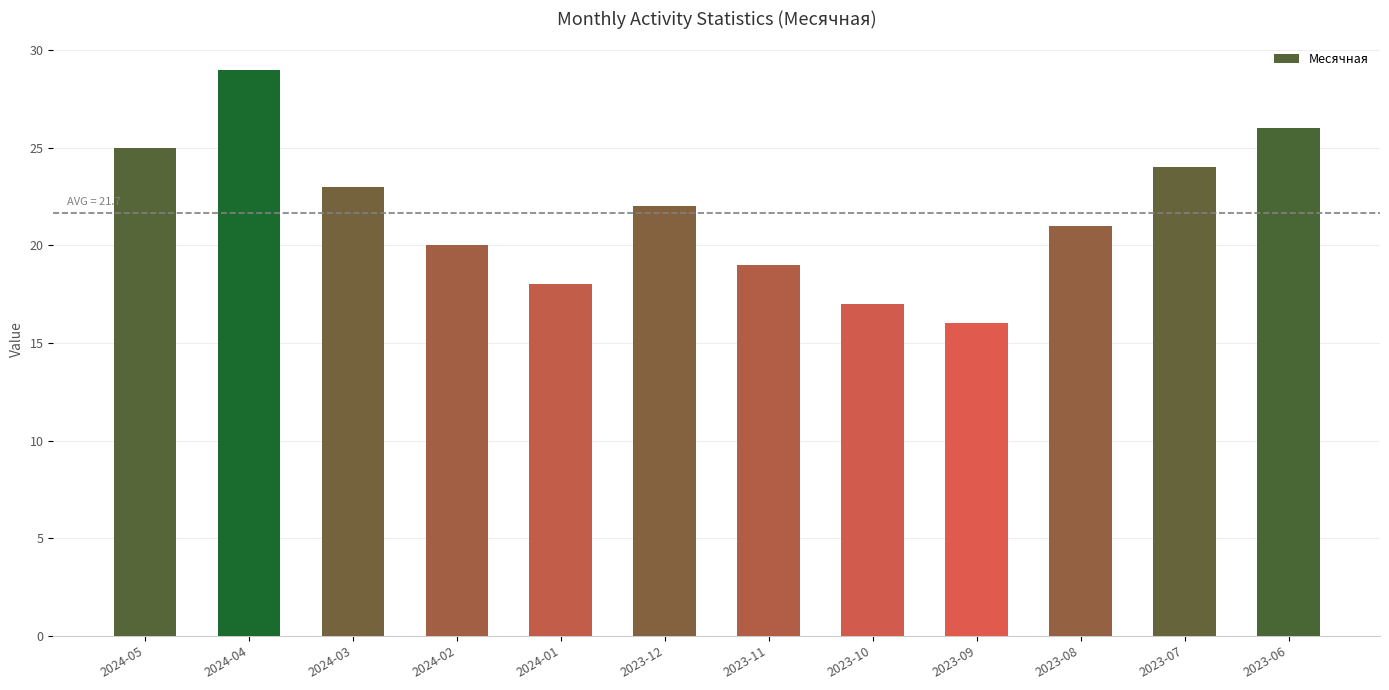

Where does the data first go above 22?

2024-05